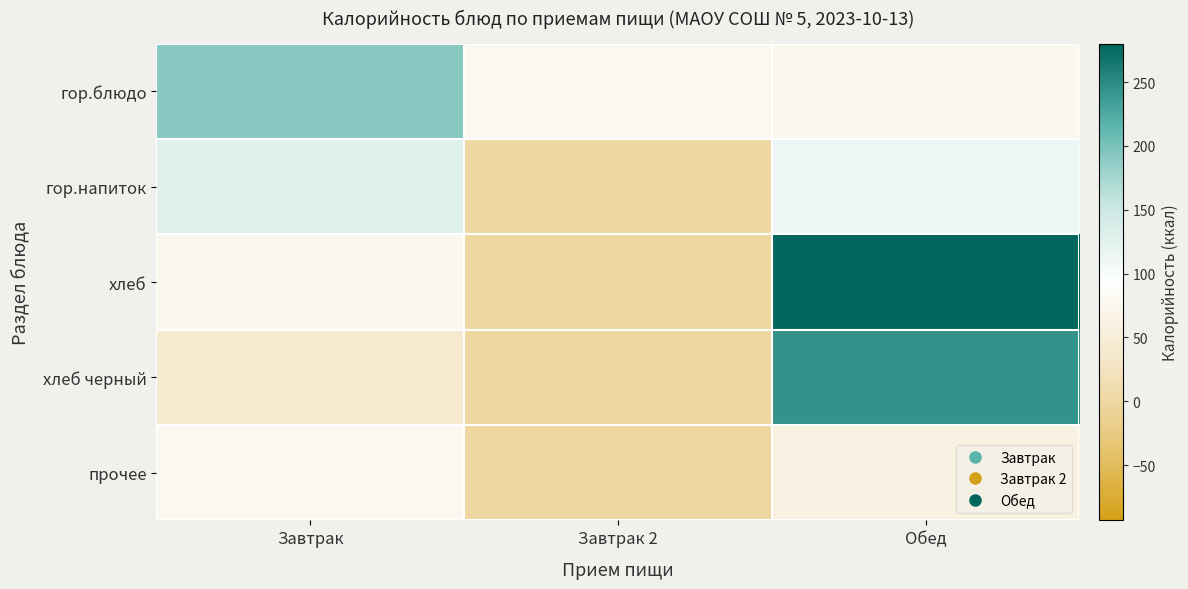

Count the number of categories in the chart.

3